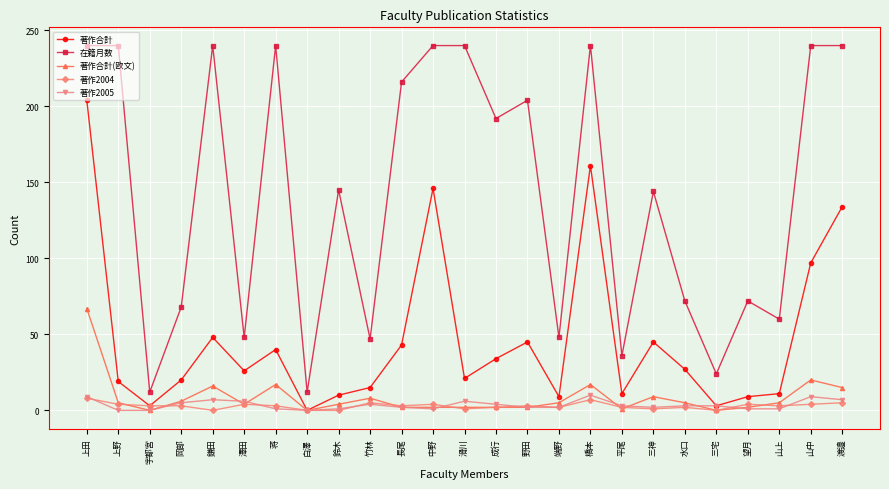

True or false: 在籍月数 and 著作合計(欧文) intersect in this chart.

False